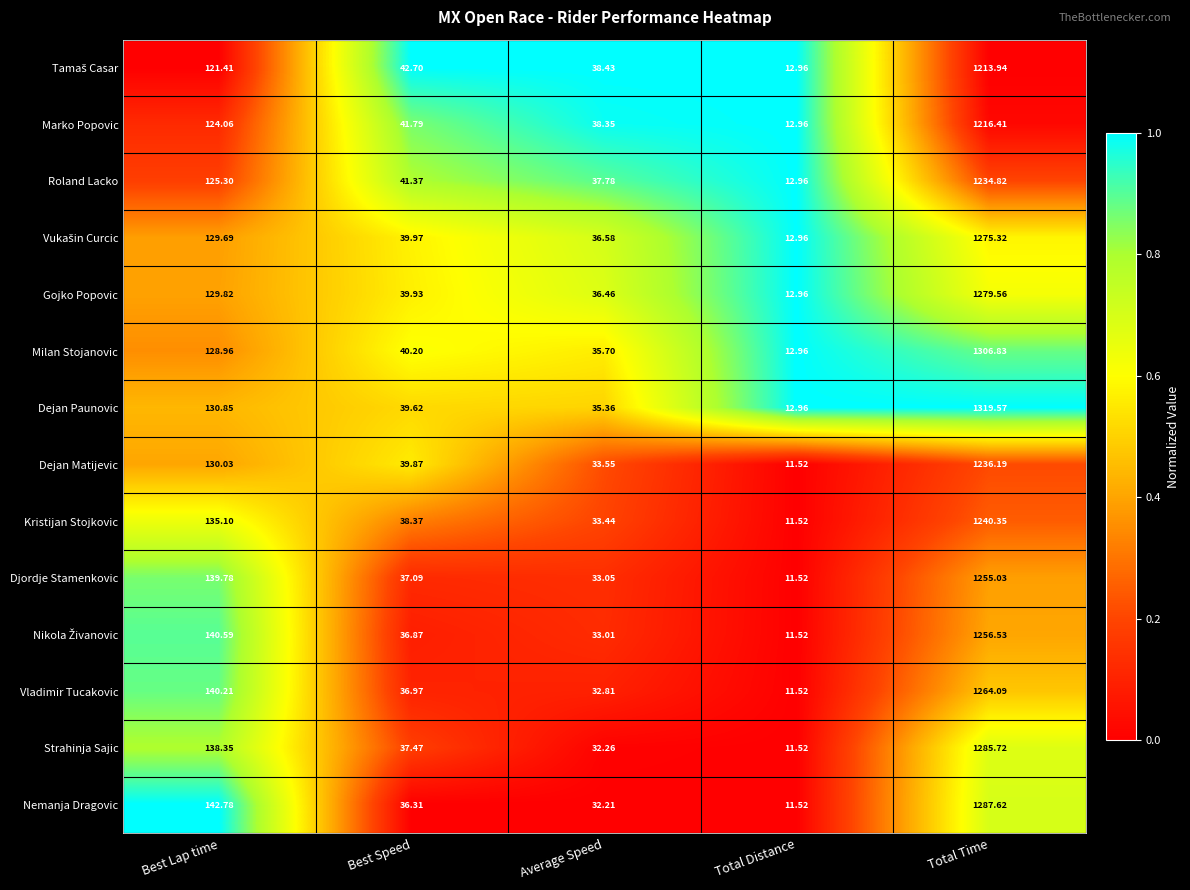

List the labels in order of Gojko Popovic value, largest first.

Total Time, Best Lap time, Best Speed, Average Speed, Total Distance